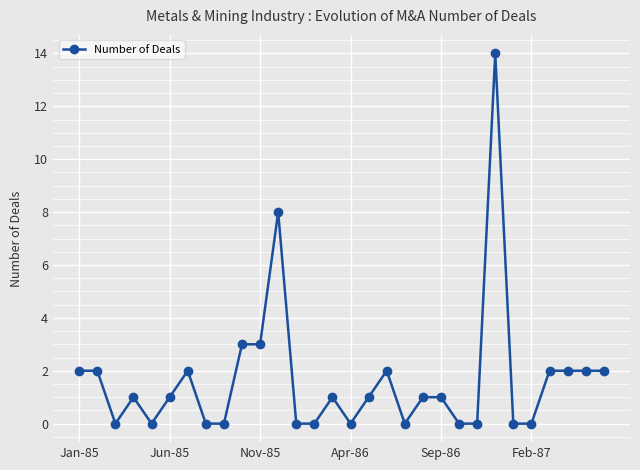

True or false: there are more than 1 points higher than both neighbors.

True